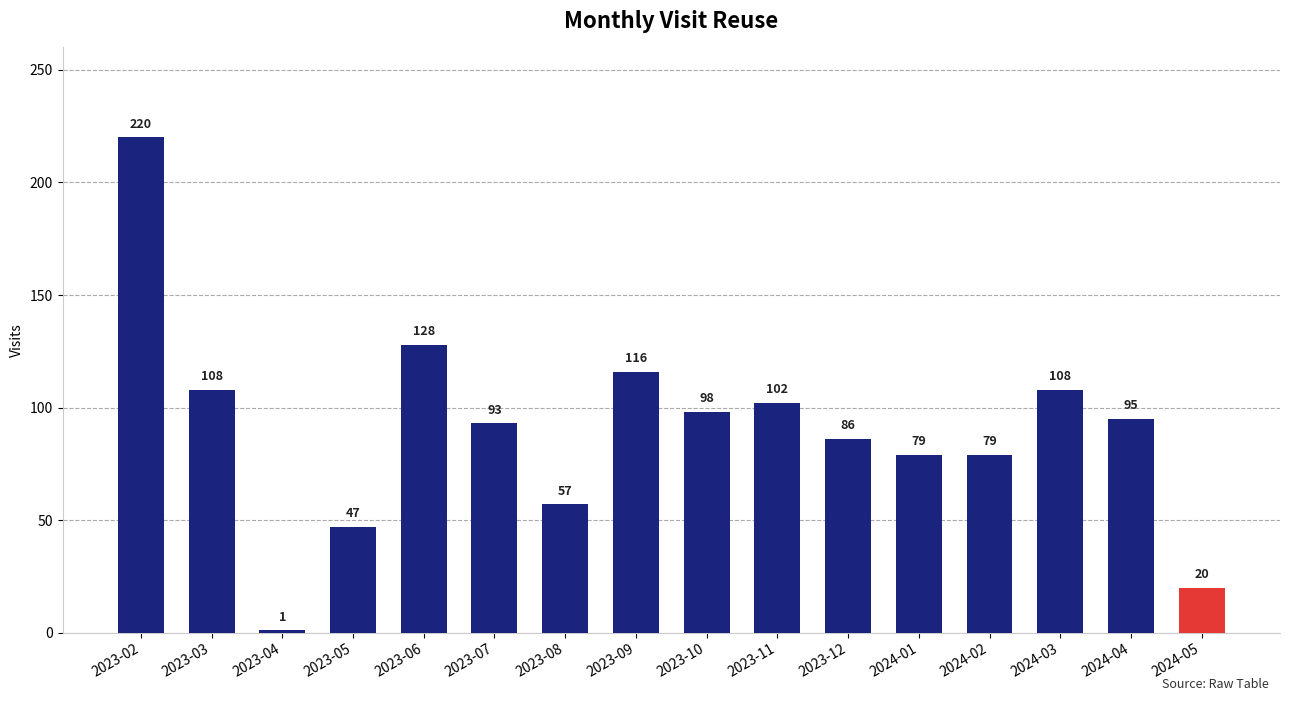

What position from the left is 2024-01?

12